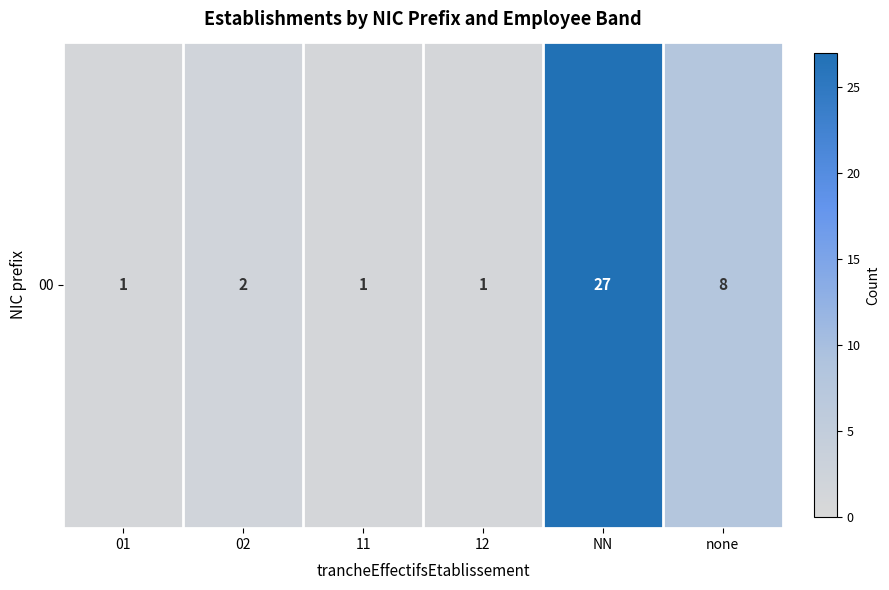

The chart shows a value of 2 at 02. True or false?

True